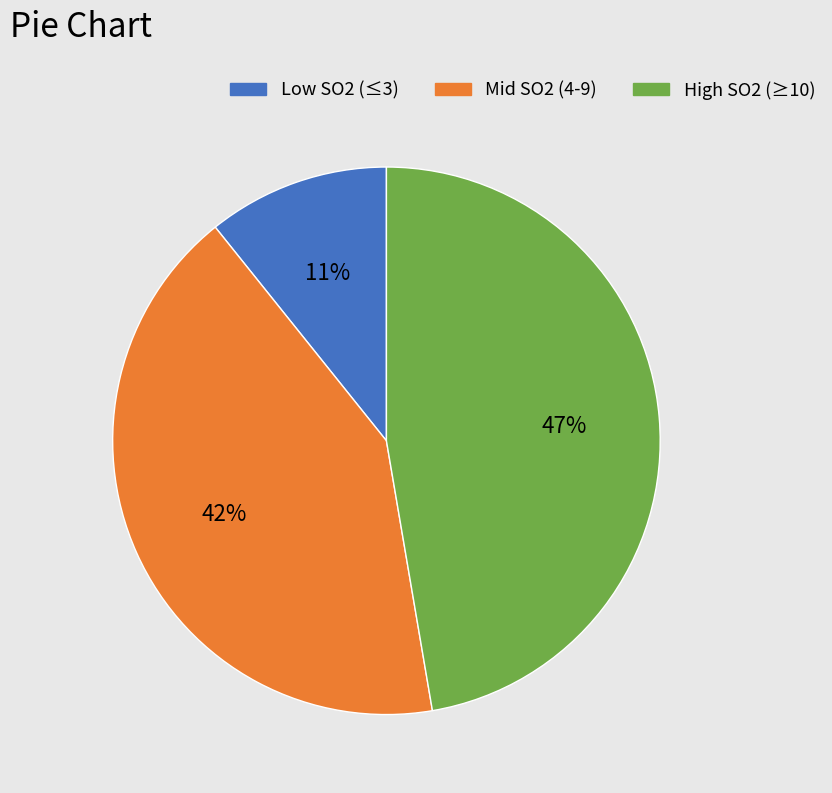

To the nearest percent, what is the average slice percentage?

33%